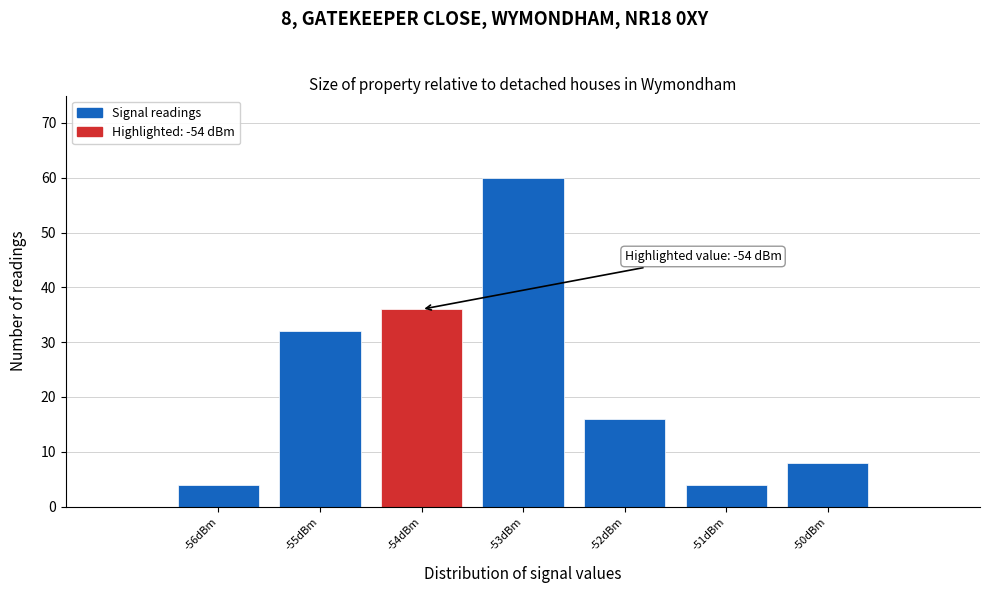

Over which range of the x-axis is the bar tallest?

-53.5 to -52.5